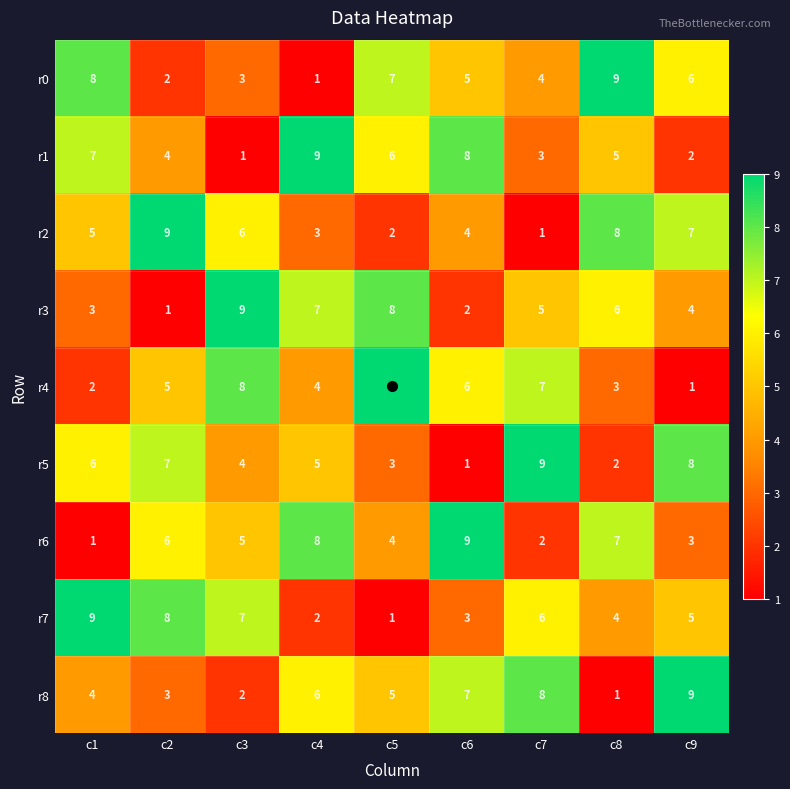

Where does the r8 series first go above 5?

c4